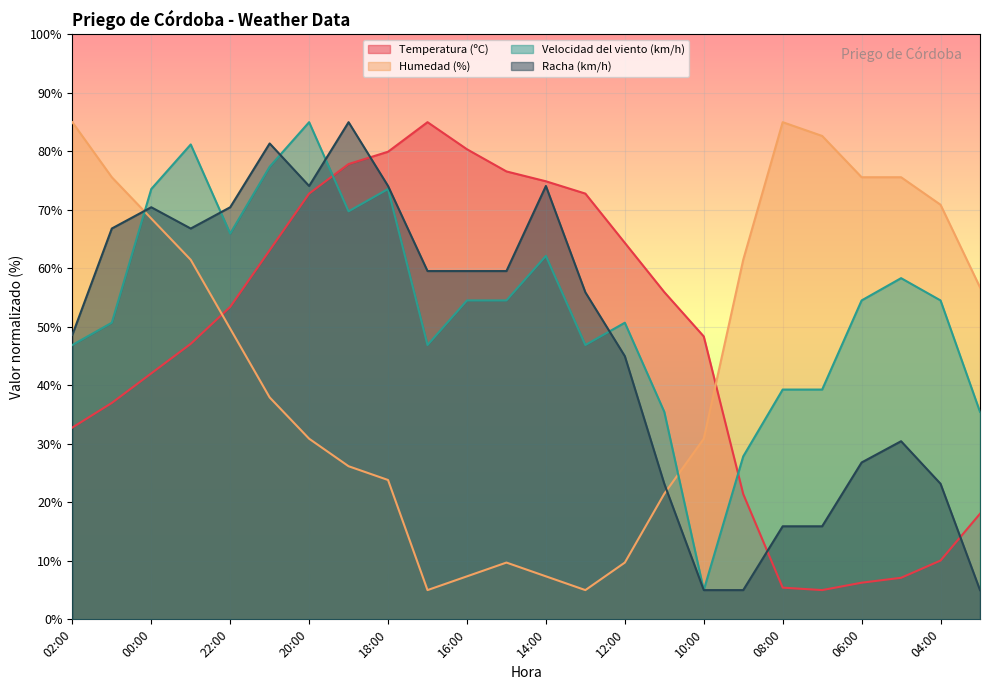

Between 07:00 and 03:00, which series saw the biggest shift?

Humedad (%)